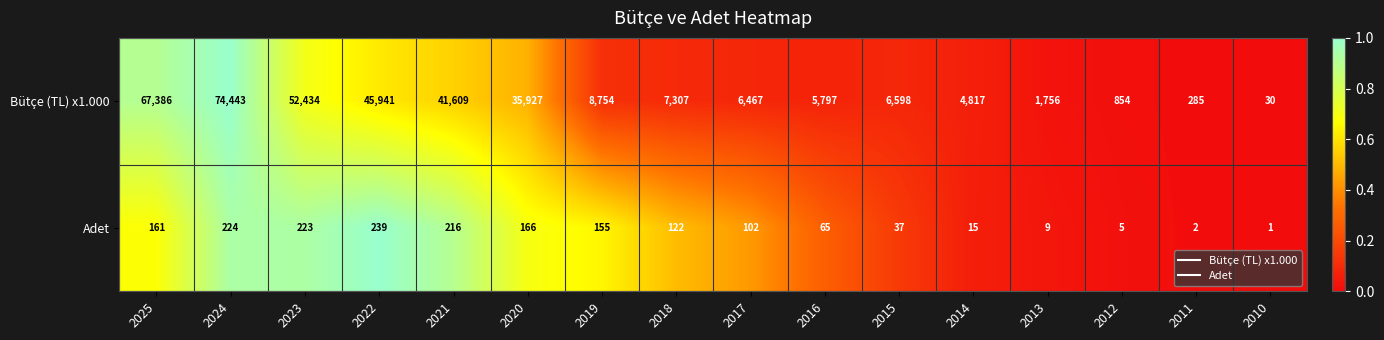

What is the sum of all Bütçe (TL) x1.000 values?

360405